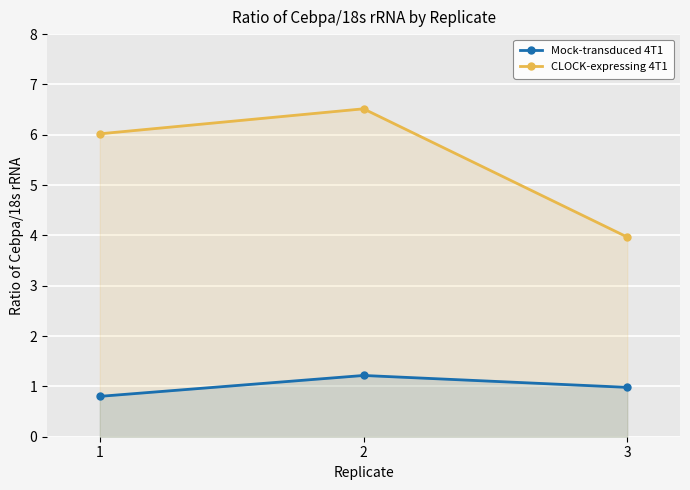

Is the value of CLOCK-expressing 4T1 at 1 greater than the value of Mock-transduced 4T1 at 3?

Yes